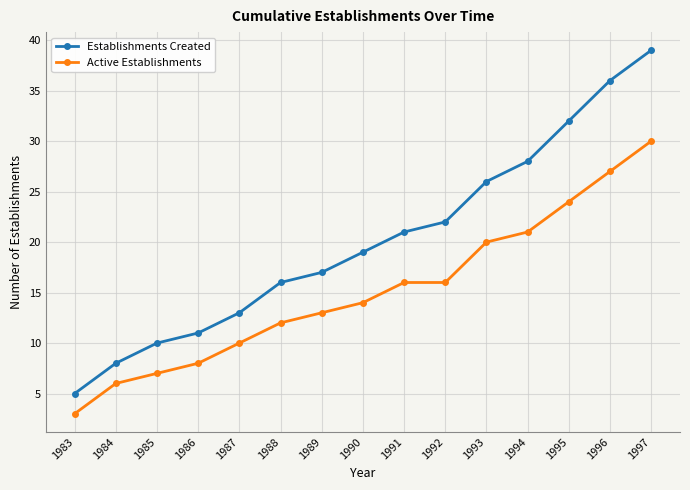

What is the value of the Active Establishments point at the 12th from the left?

21